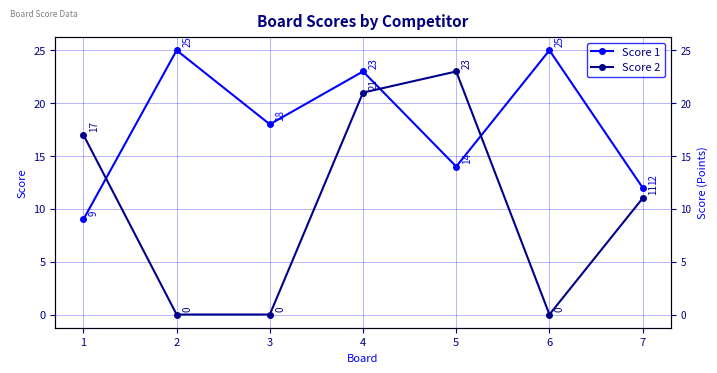

At which label is Score 1 closest to 17?

3